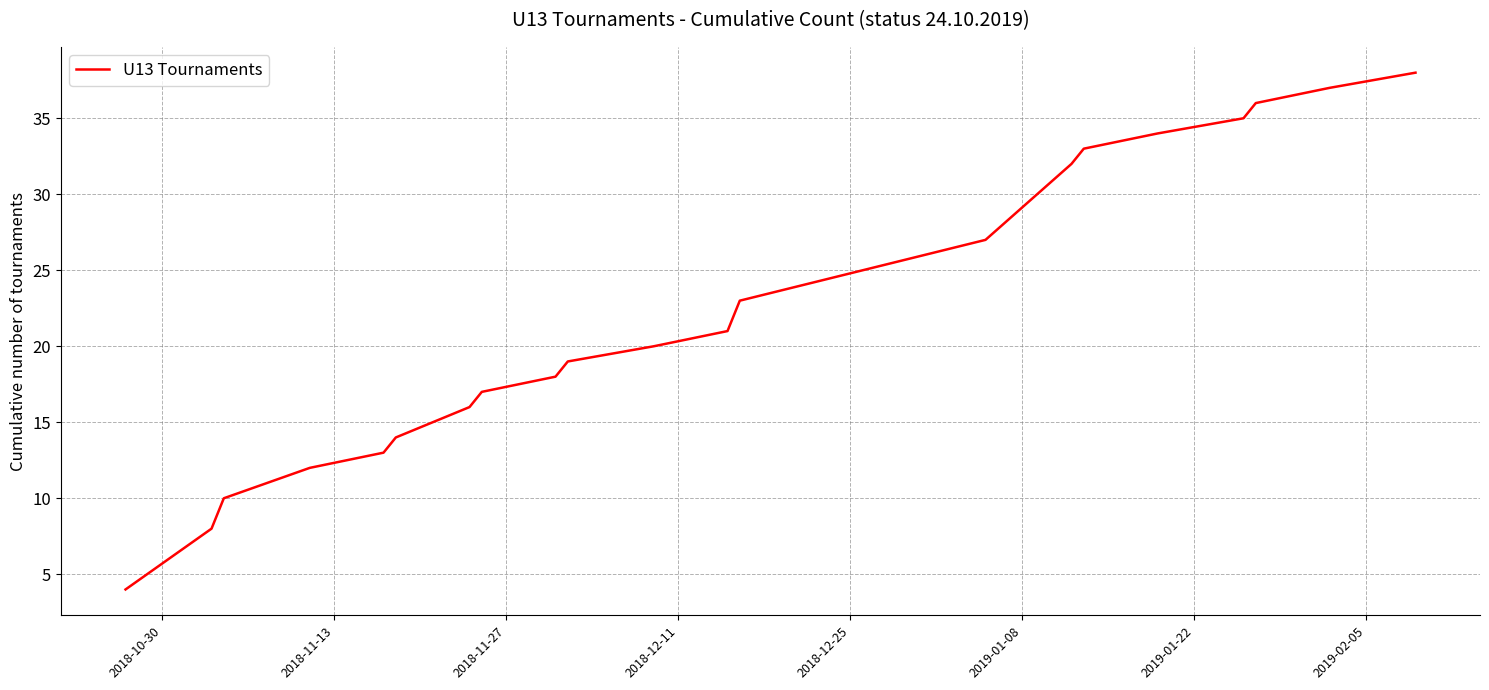

What is the smallest value displayed?

4